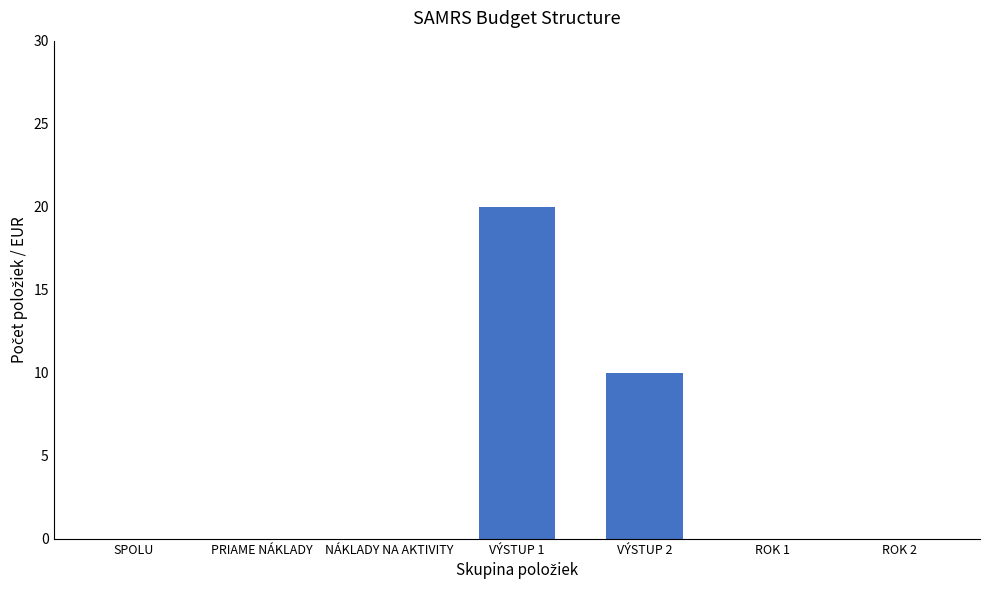

Are the bars horizontal?

No